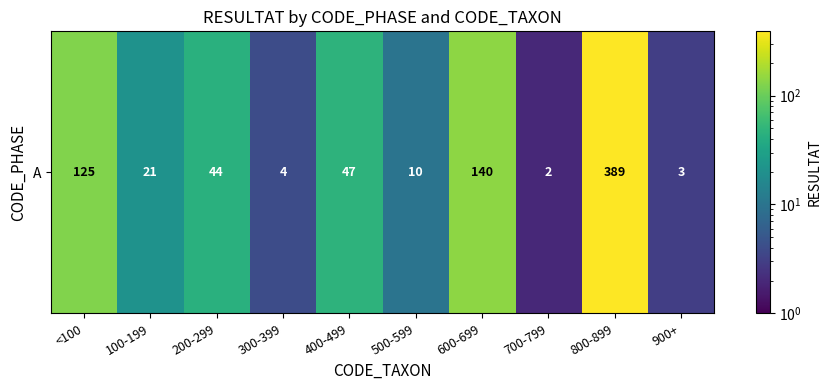

At which label is the value closest to 195?

600-699